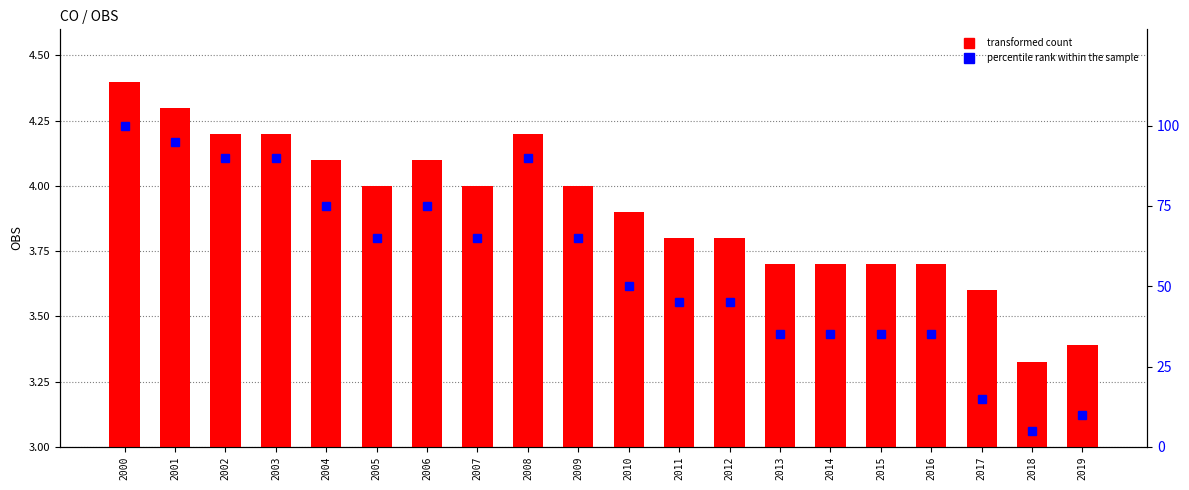

Which series changed the most between 2011 and 2019?

percentile rank within the sample